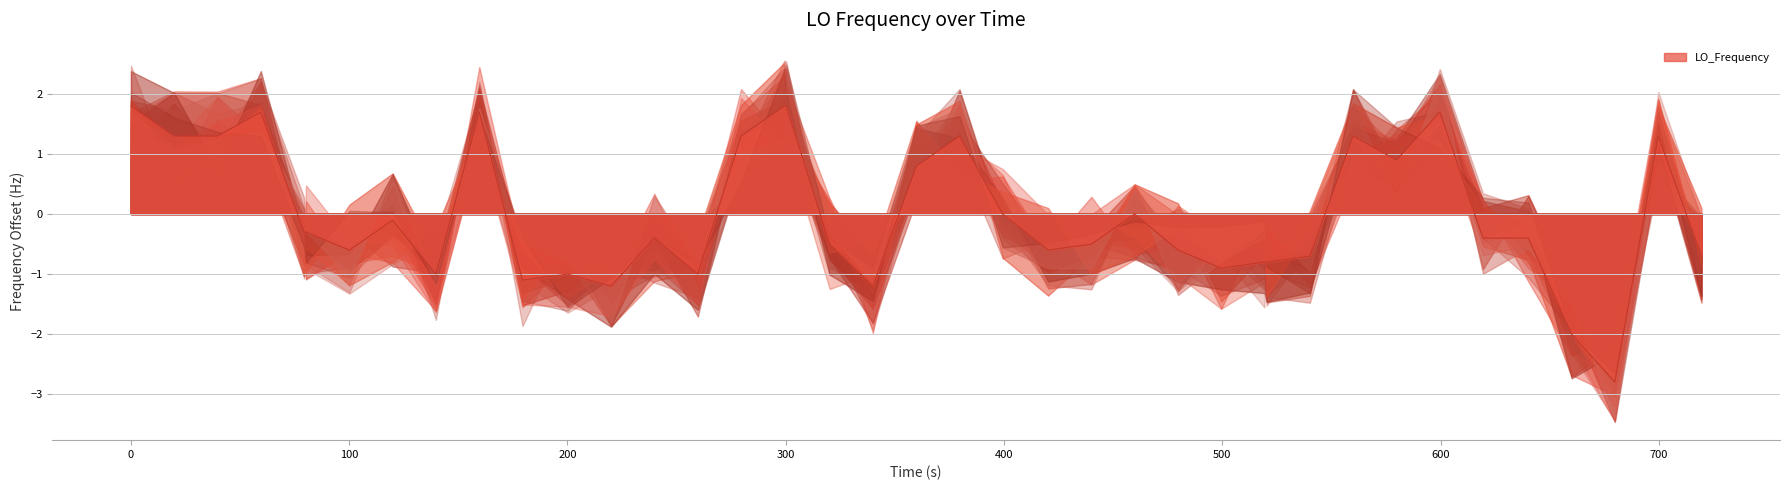

True or false: the data shows -0.2 at 23.

False